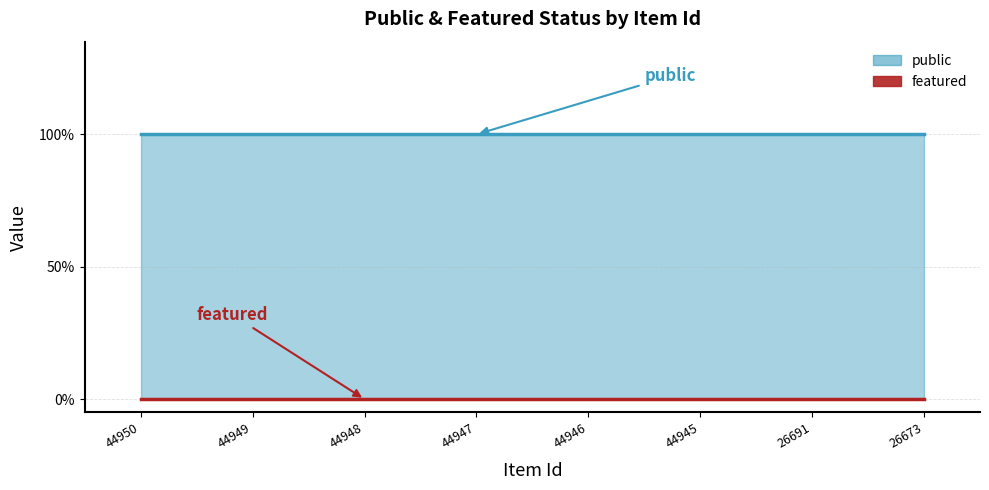

True or false: public has more than 1 points higher than both neighbors.

False